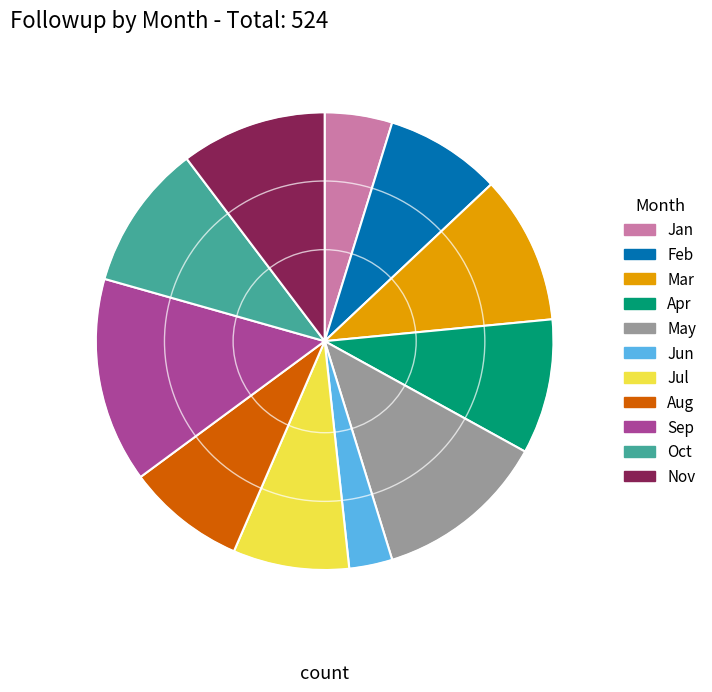

How many segments does this pie chart have?

11